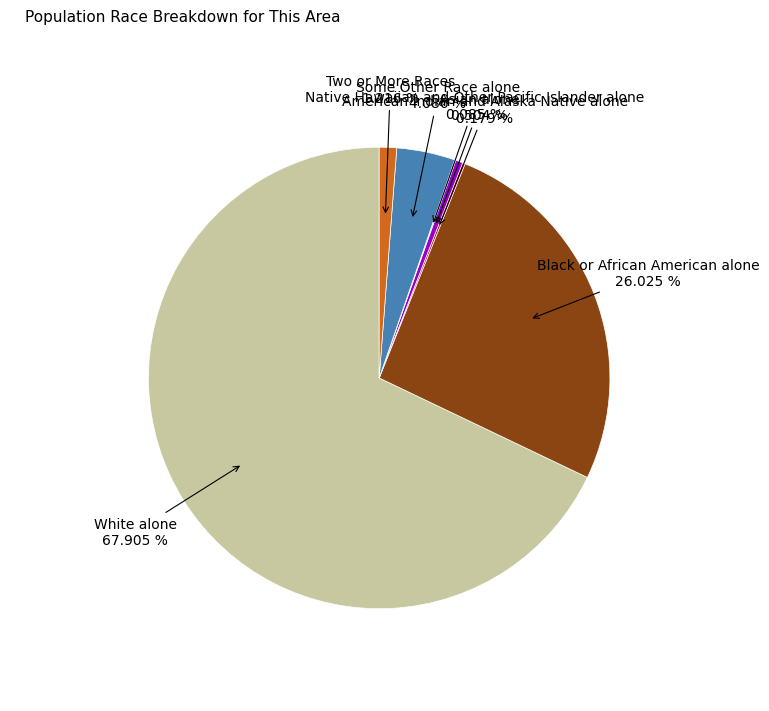

How many segments does this pie chart have?

7